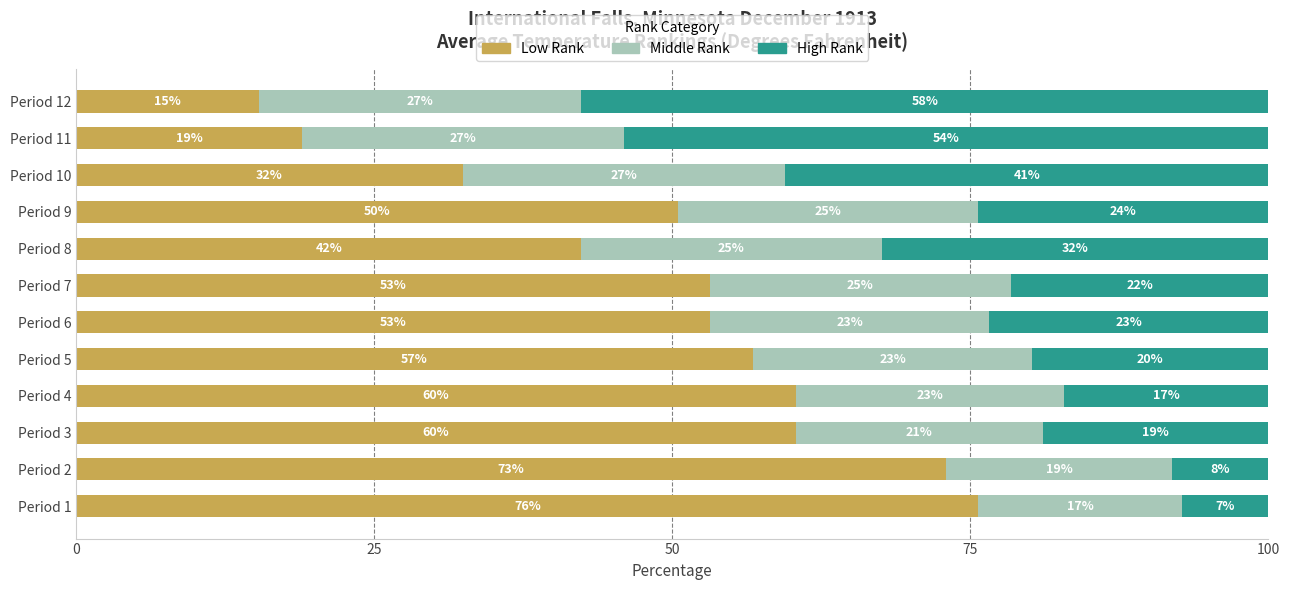

What are all the series names shown in the legend?

Low Rank, Middle Rank, High Rank